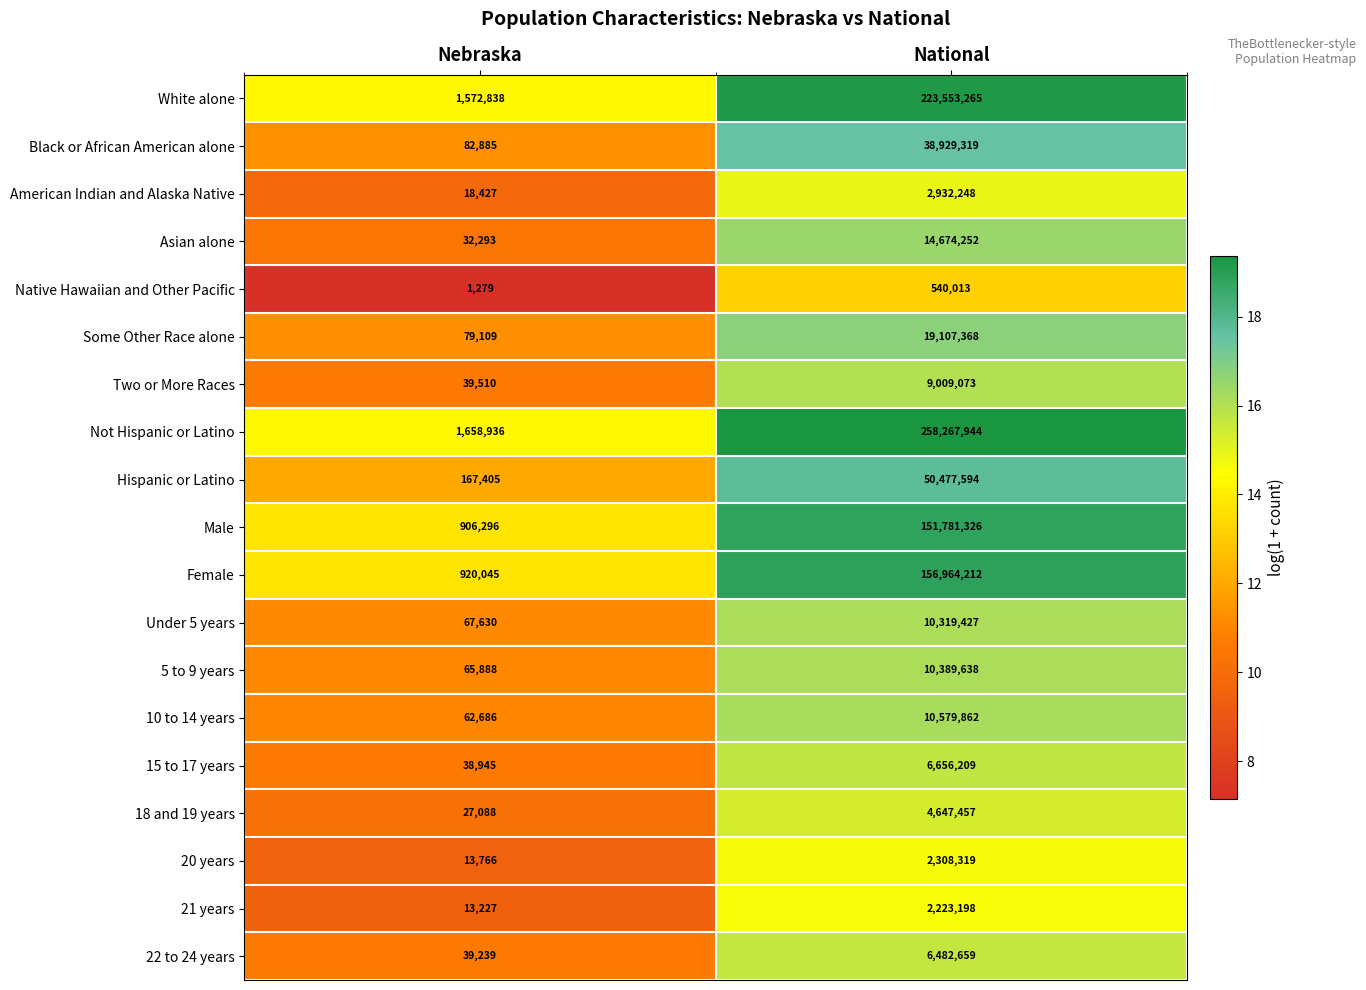

Rank the series at National from highest to lowest value.

Not Hispanic or Latino, White alone, Female, Male, Hispanic or Latino, Black or African American alone, Some Other Race alone, Asian alone, 10 to 14 years, 5 to 9 years, Under 5 years, Two or More Races, 15 to 17 years, 22 to 24 years, 18 and 19 years, American Indian and Alaska Native, 20 years, 21 years, Native Hawaiian and Other Pacific